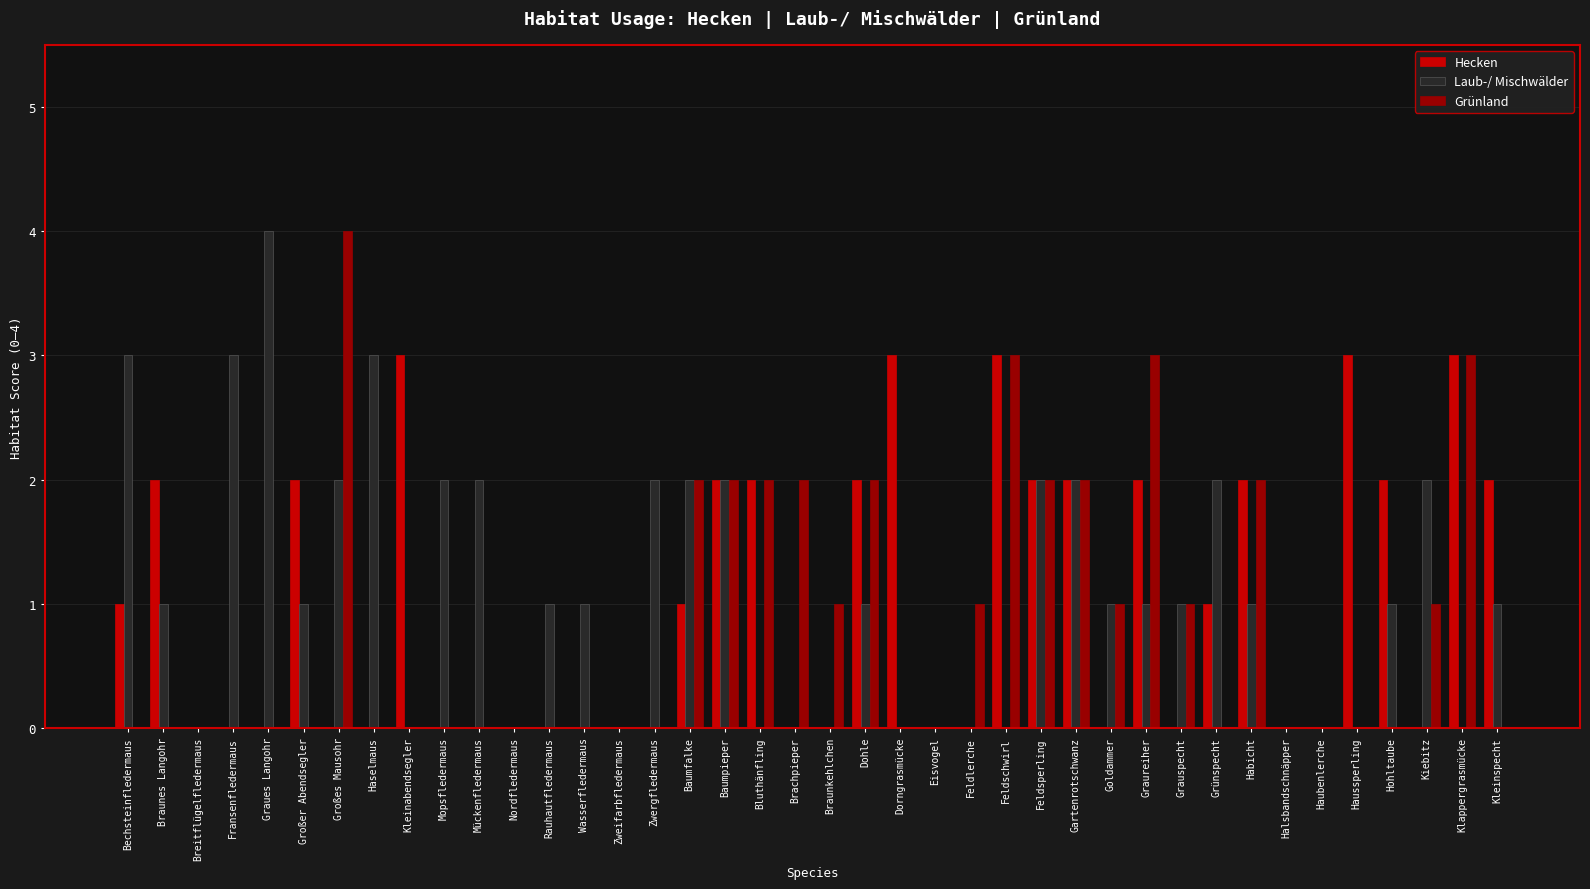

What is the spread (max minus min) of values at Fransenfledermaus?

3